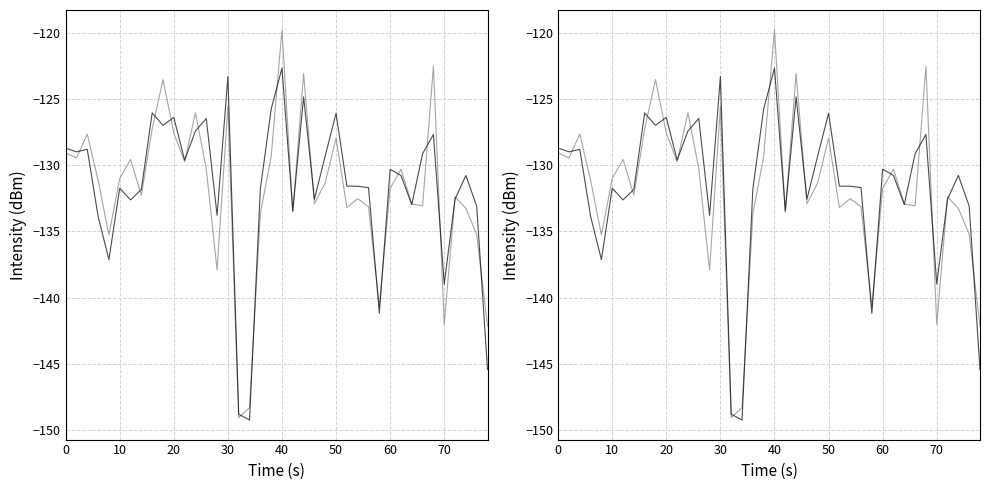

How many values in the intensity(dBm) series 1 series are below -131?

23